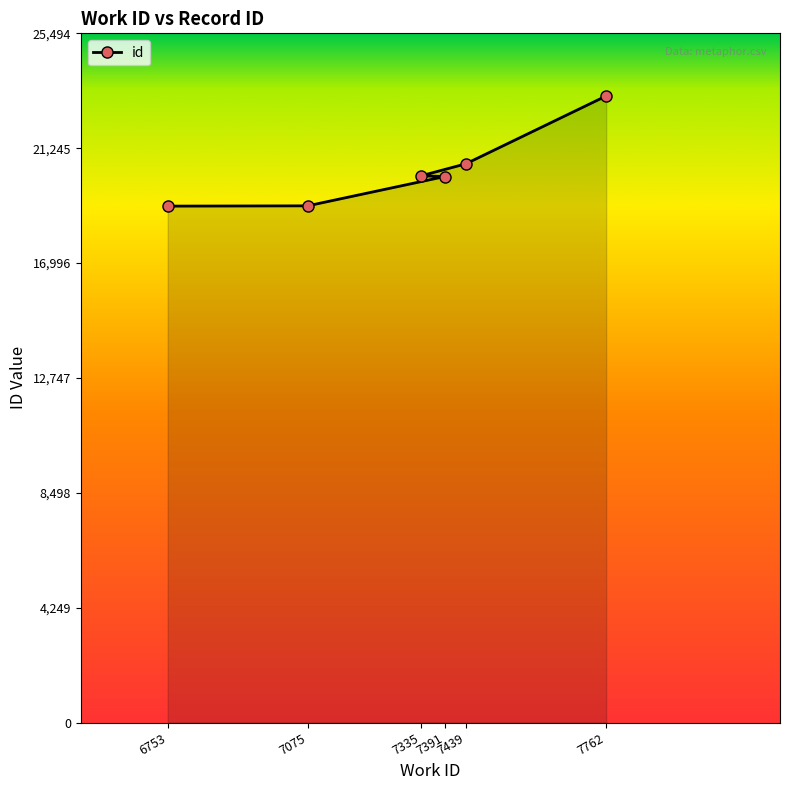

What is the value of the 1st point from the left?

19103